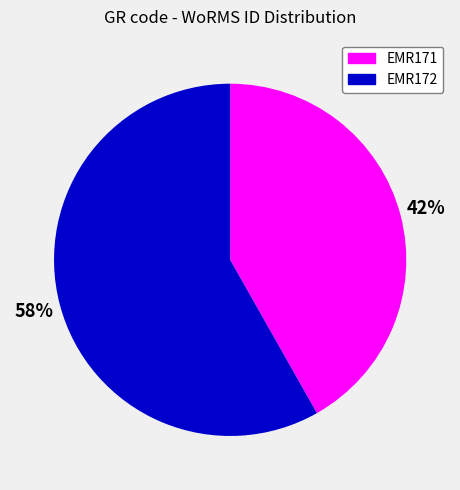

Is there any slice that represents more than half of the pie?

Yes